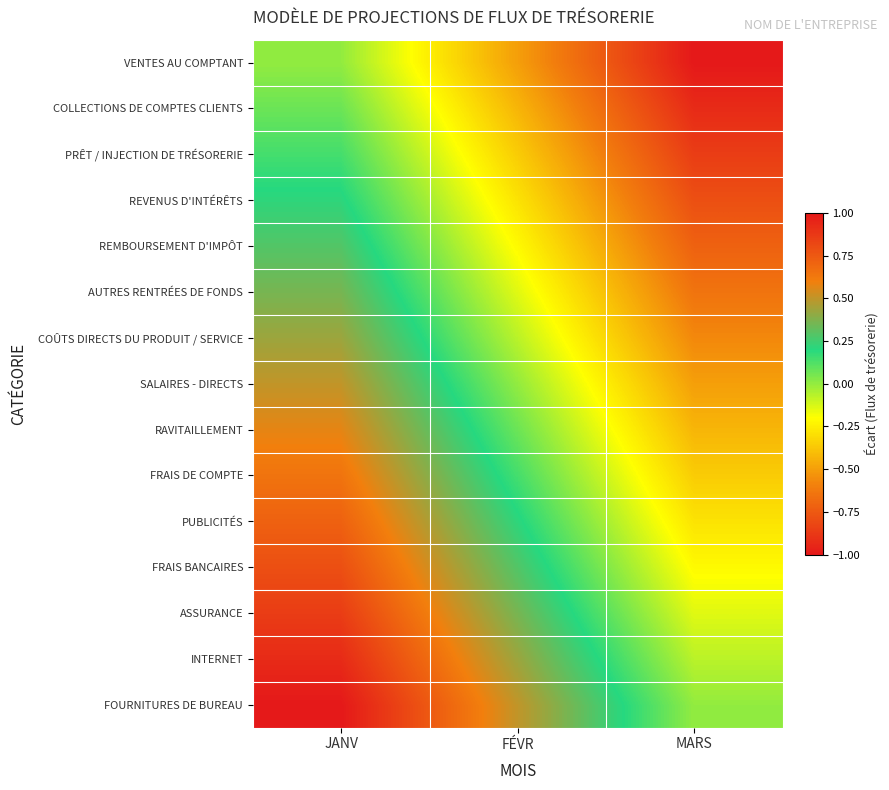

What is the smallest value displayed?

-1.0